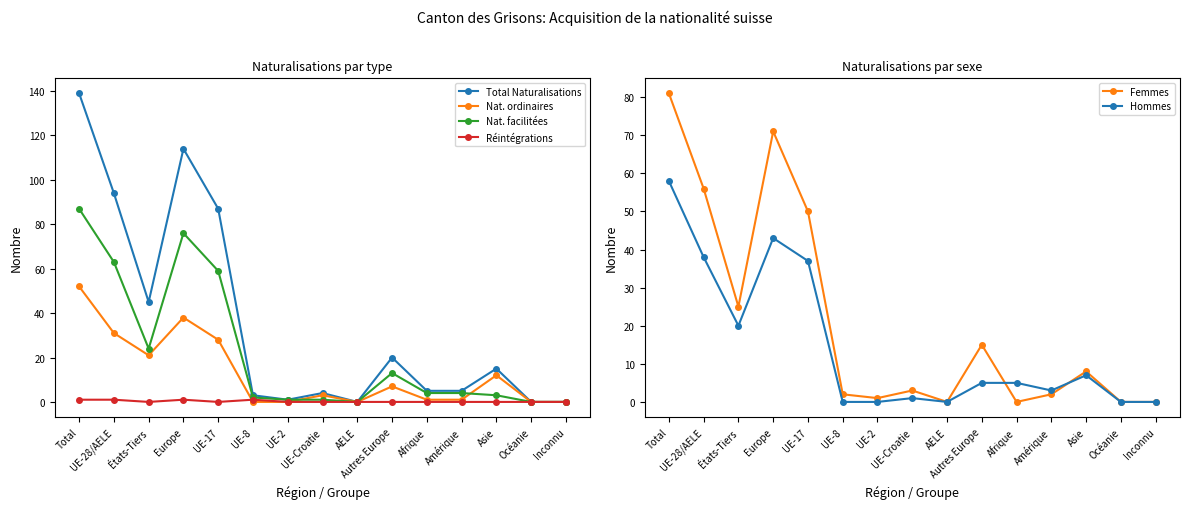

True or false: Réintégrations and Nat. facilitées intersect in this chart.

False